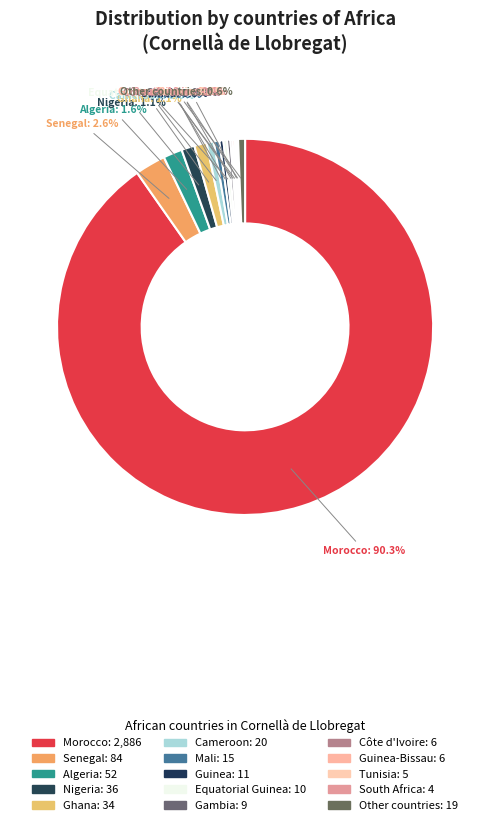

What is the largest slice in the pie chart?

Morocco